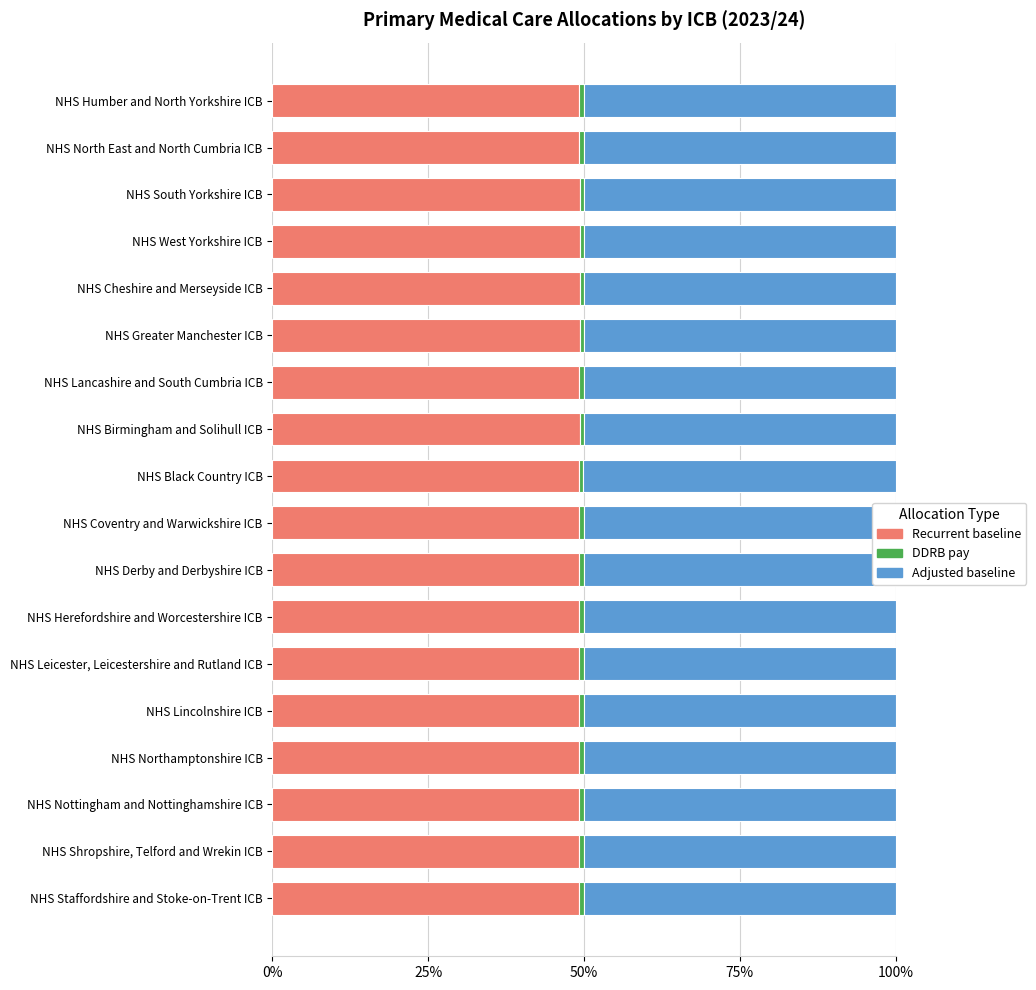

Count the number of data series in this chart.

3